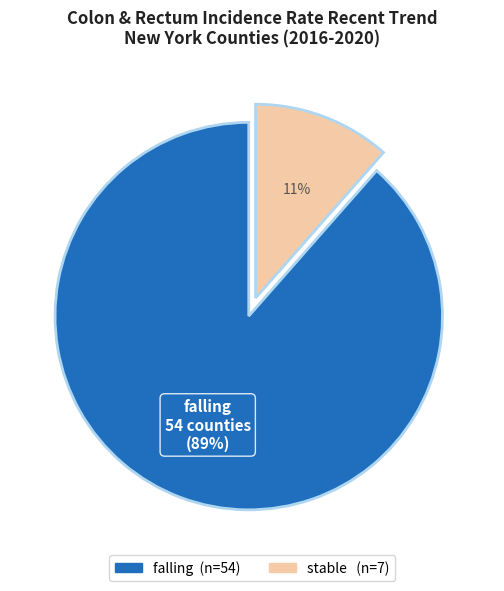

True or false: falling accounts for 89% of the total.

True